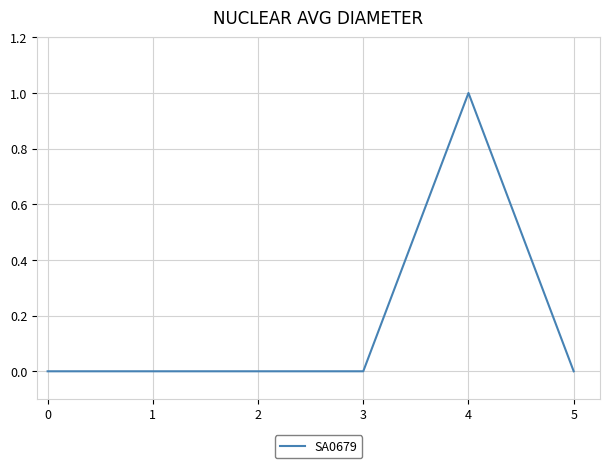

Count the number of categories in the chart.

6